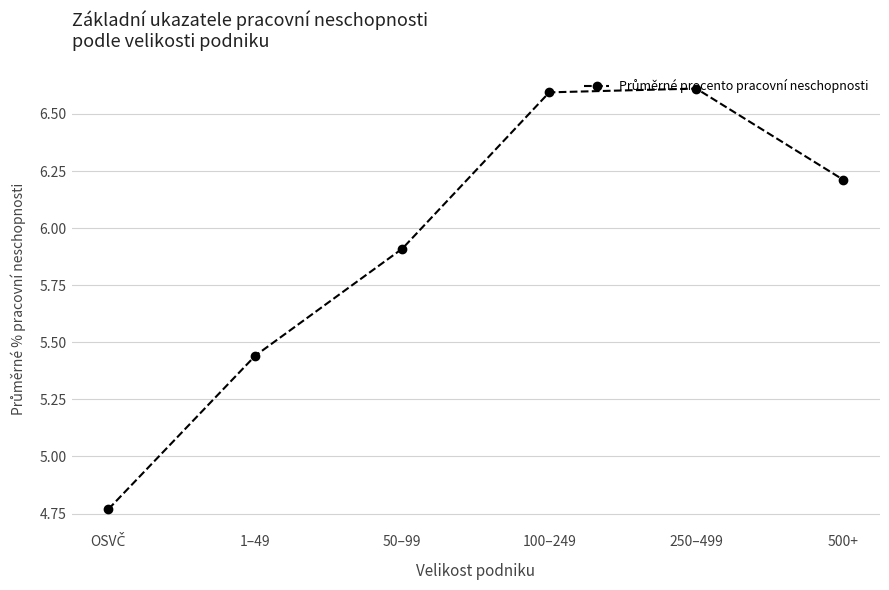

What is the label of the 5th point from the left?

250–499